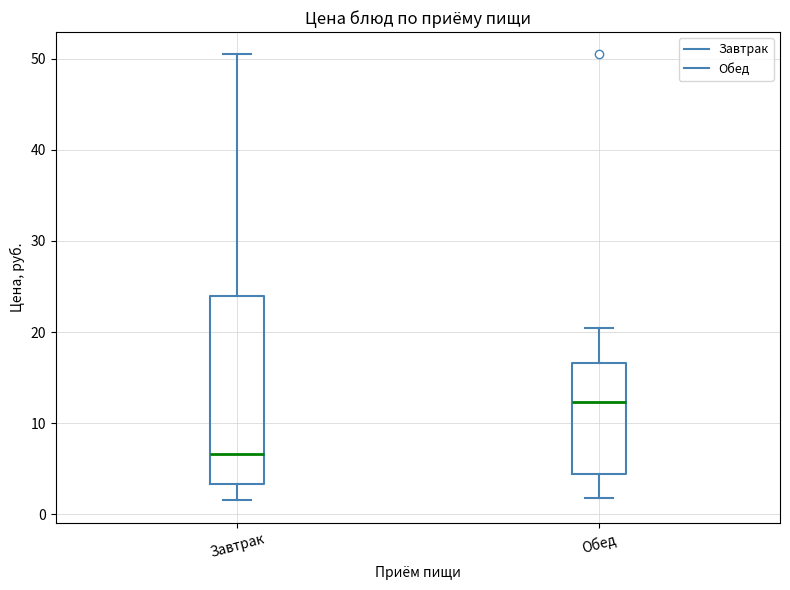

Comparing the boxes themselves (not the whiskers), which one is the tallest?

Завтрак